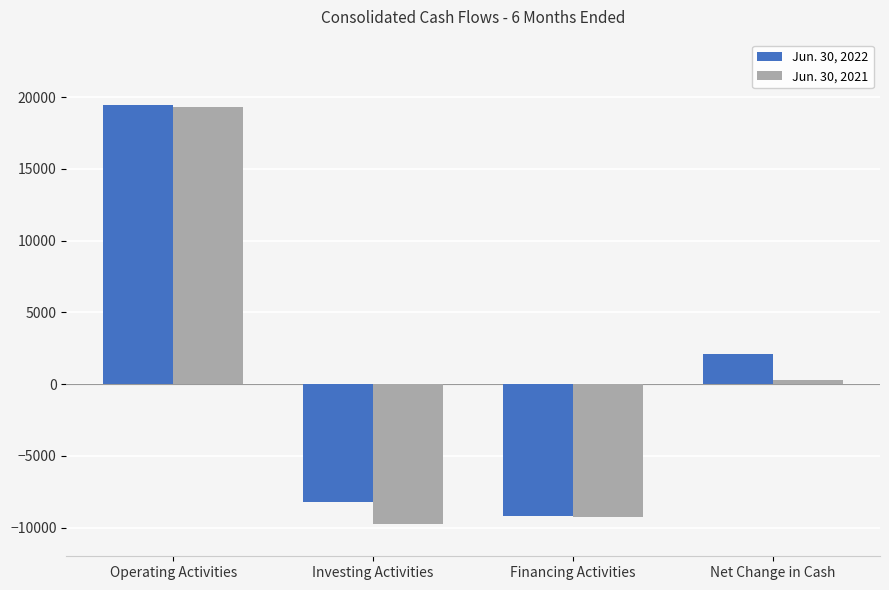

What position from the left is Net Change in Cash?

4